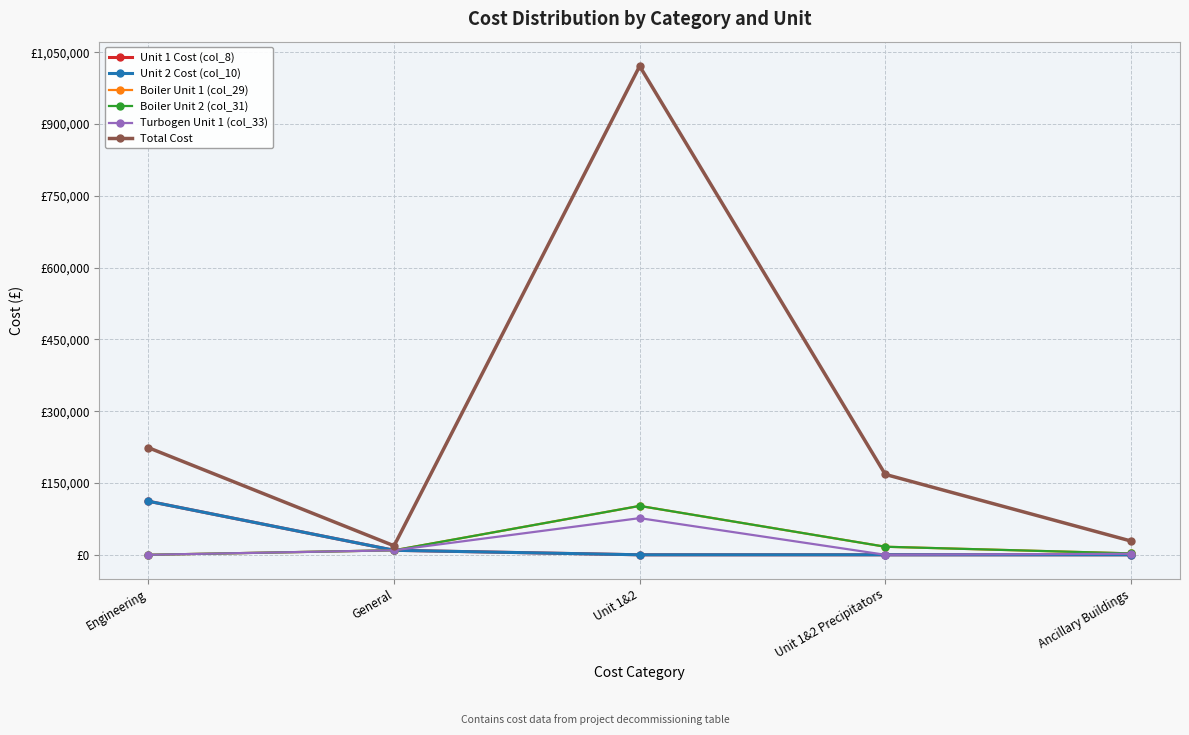

Is it true that Boiler Unit 2 (col_31) equals 0.0 at Engineering?

True